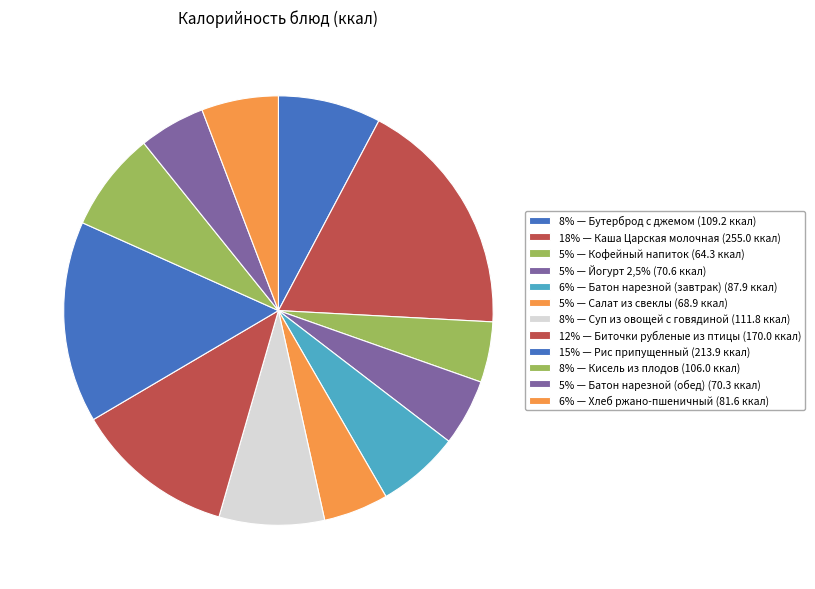

Count the number of slices in the pie.

12